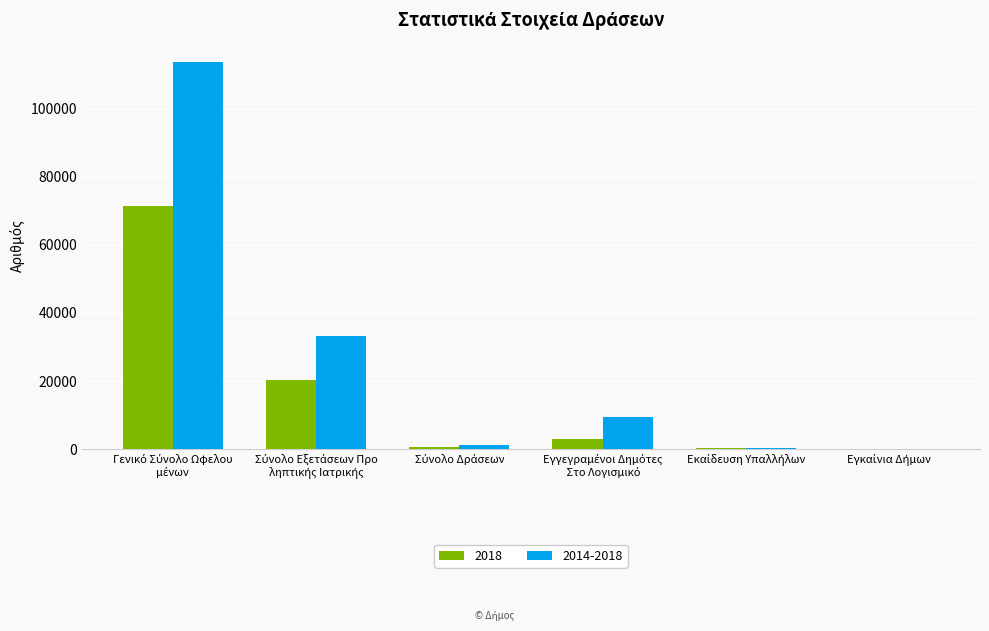

How many data points does each series have?

6